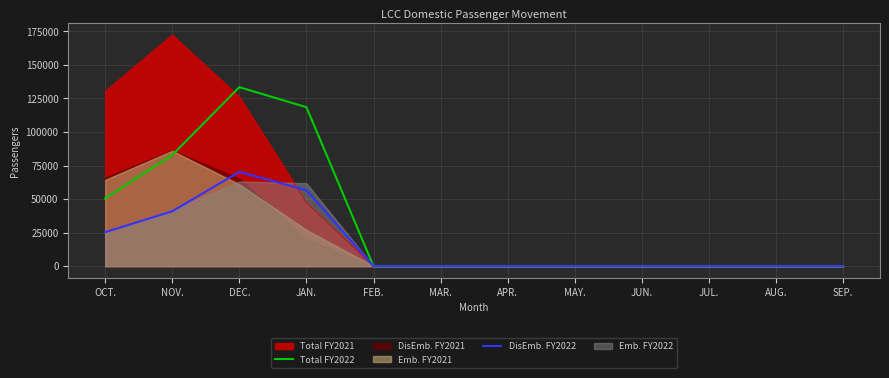

At which category does Total FY2022 reach its first local peak?

DEC.